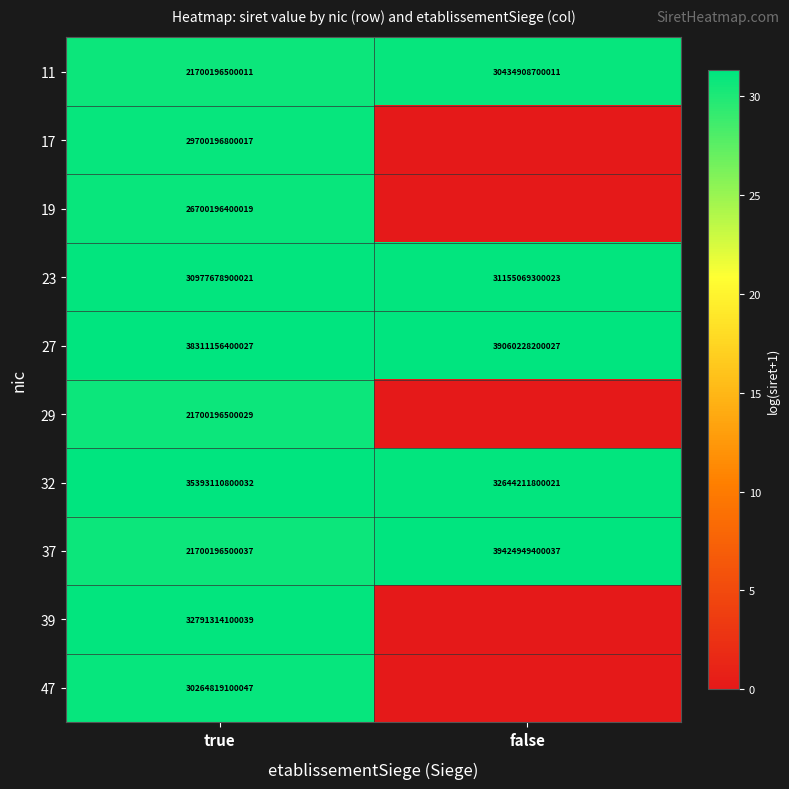

True or false: 39 has a value of 32791314100039 at true.

True